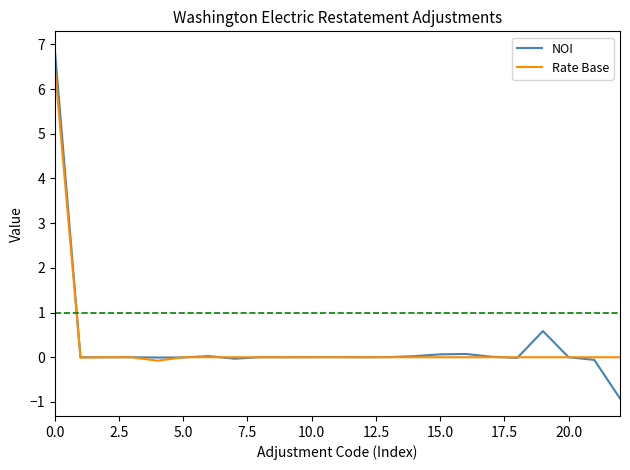

Which series has the widest spread of values?

NOI